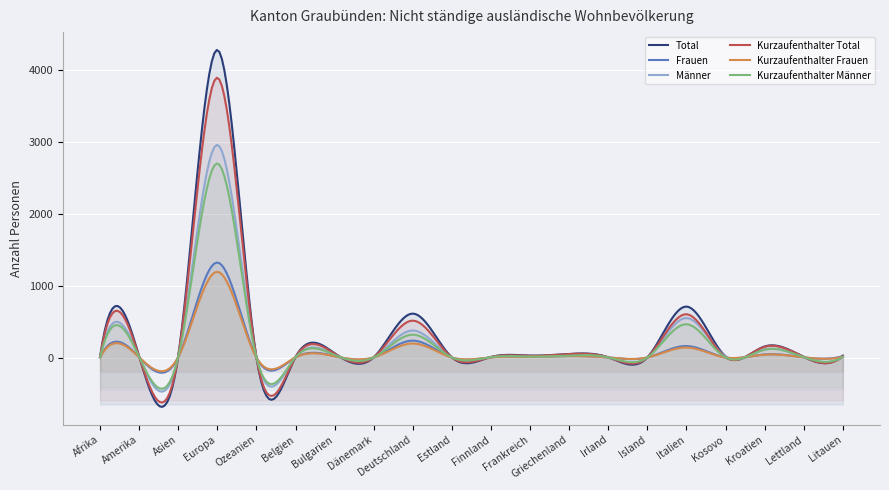

Reading left to right, what are all the values shown in this chart?

Total: 7	17	20	4281	1	7	59	3	611	2	8	27	50	3	2	709	16	154	8	27
Frauen: 3	4	7	1322	0	2	20	2	235	0	3	11	21	1	1	160	0	43	3	19
Männer: 4	13	13	2959	1	5	39	1	376	2	5	16	29	2	1	549	16	111	5	8
Kurzaufenthalter Total: 4	13	17	3894	1	6	54	3	513	1	7	23	48	3	2	602	1	149	8	17
Kurzaufenthalter Frauen: 3	4	6	1193	0	2	18	2	195	0	2	10	21	1	1	139	0	40	3	9
Kurzaufenthalter Männer: 1	9	11	2701	1	4	36	1	318	1	5	13	27	2	1	463	1	109	5	8